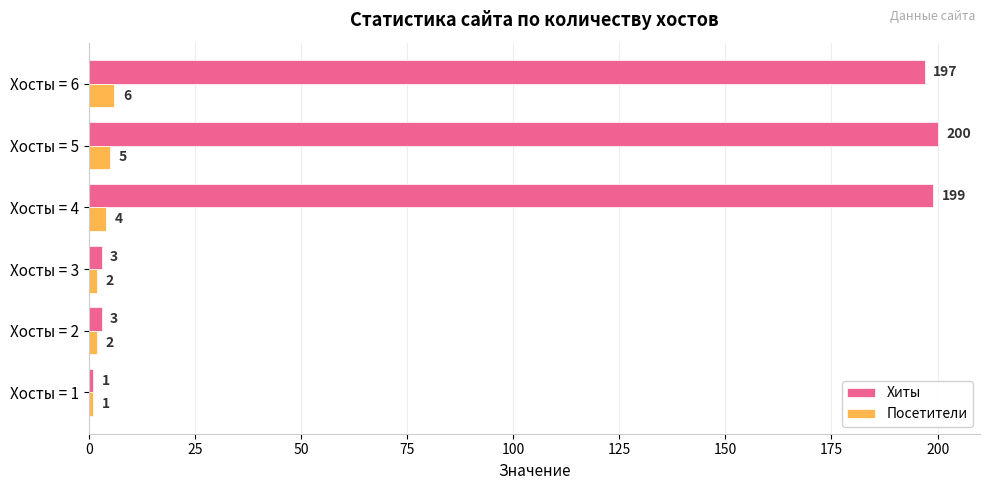

Rank the series by their maximum value, from highest to lowest.

Хиты, Посетители